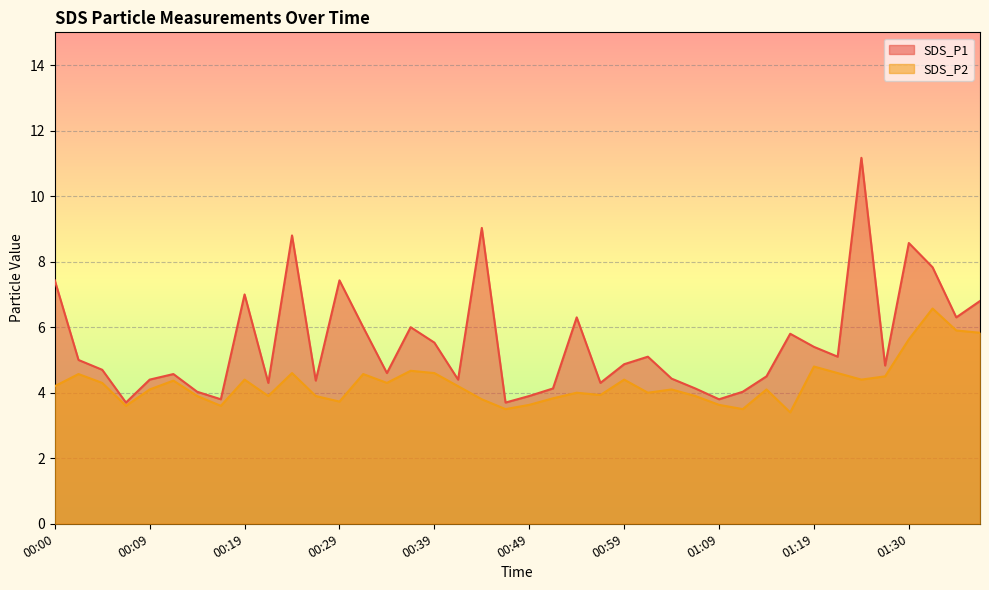

At which category does SDS_P1 reach its first local peak?

00:12